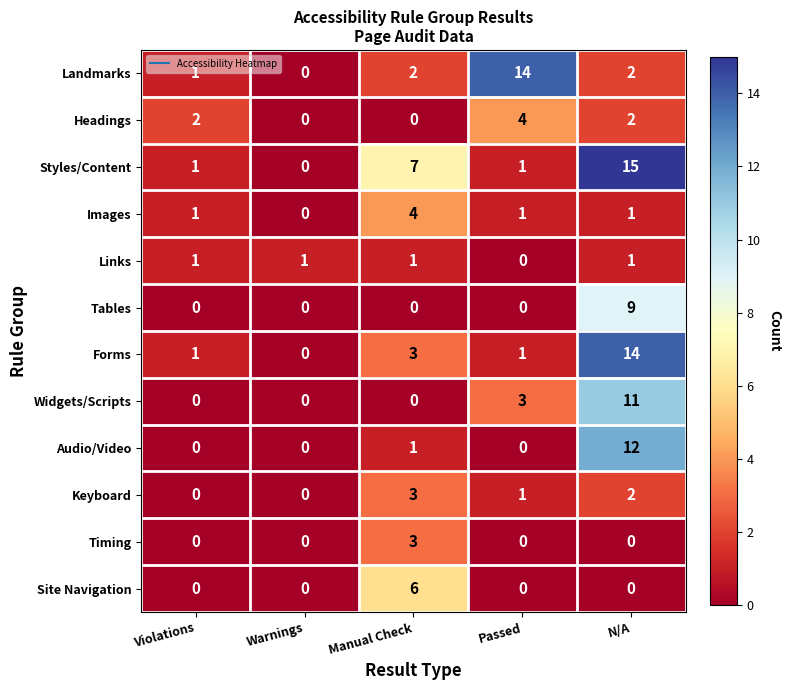

Which series changed the most between Passed and N/A?

Styles/Content